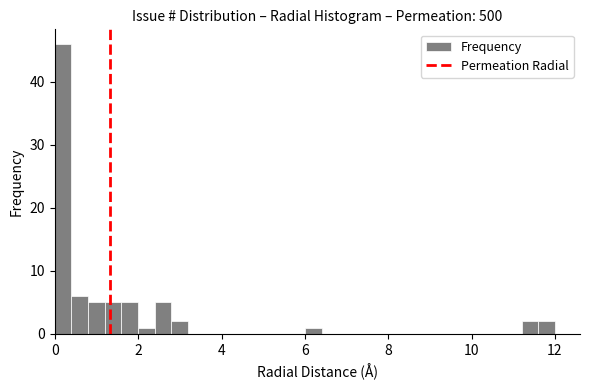

Read against the x-axis, roughly where is the centre of the tallest bar?

0.2